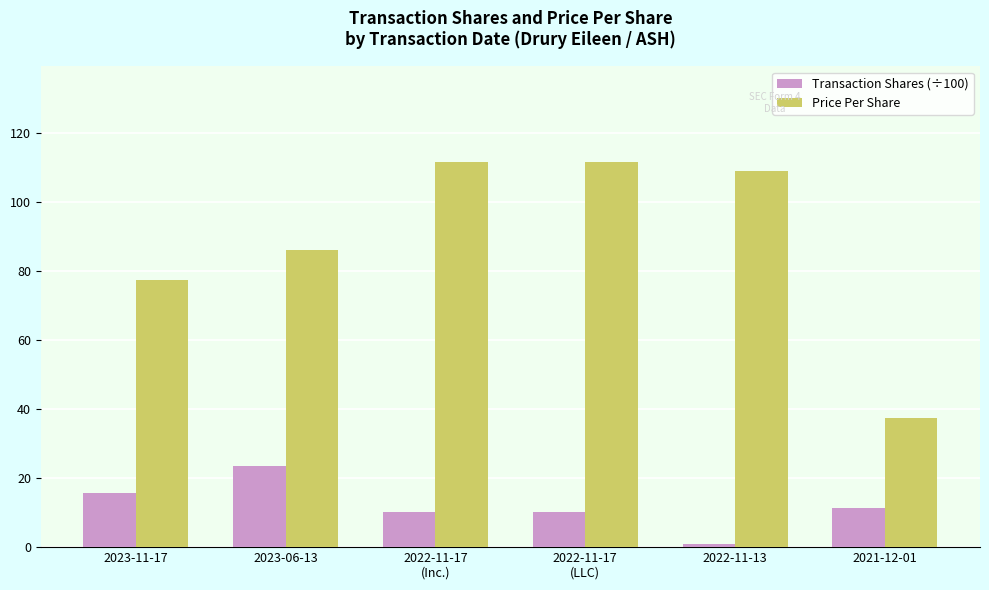

What is the label of the 4th bar from the right?

2022-11-17
(Inc.)